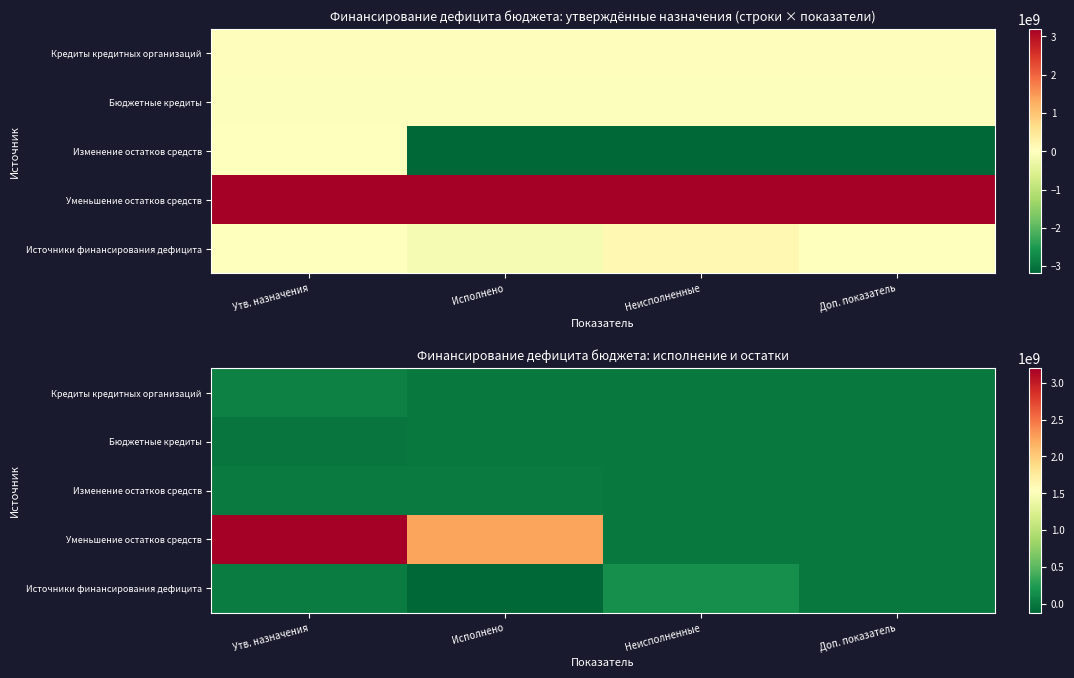

How many positive values does the Кредиты кредитных организаций series have?

1